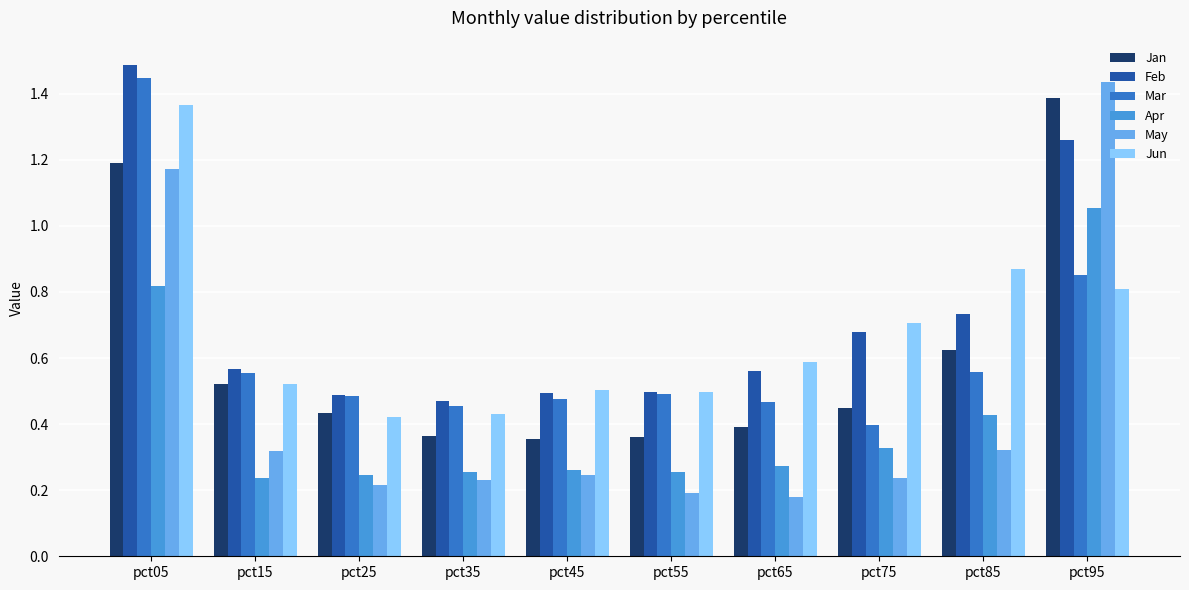

How many bars are there in each group?

6